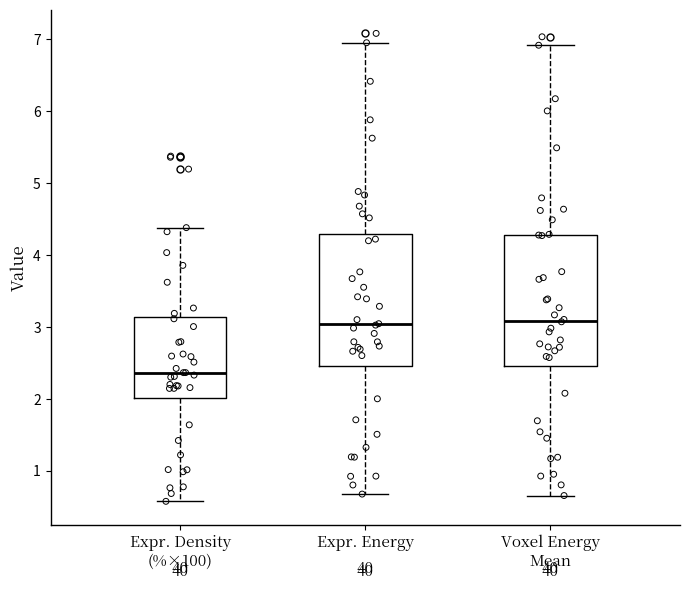

Reading left to right, transcribe this box plot: for each box, give where its median line is, the range the box spans, and where its two whiskers end, as read against the y-axis. The values are not printed on the chart, so give them approximately, as read against the axis.

Expr. Density (%×100): median 2.4, box 2.0 to 3.1, whiskers 0.6 to 4.4
Expr. Energy: median 3.0, box 2.5 to 4.3, whiskers 0.7 to 7.0
Voxel Energy Mean: median 3.1, box 2.5 to 4.3, whiskers 0.7 to 6.9